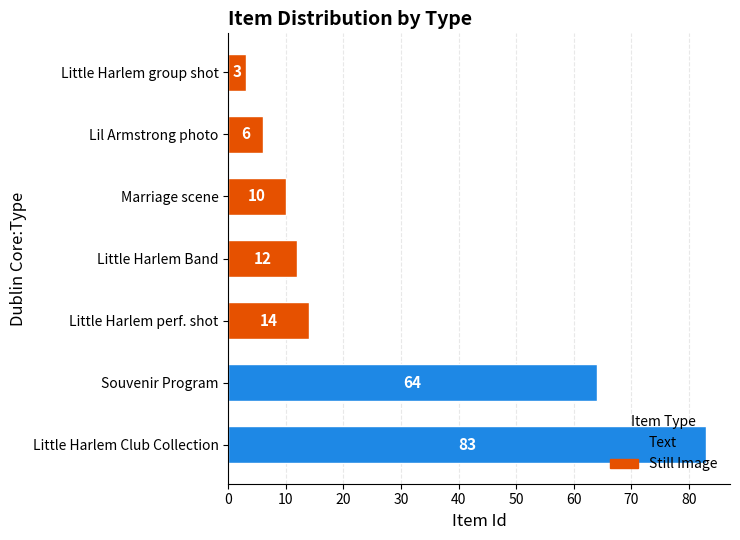

Read the value at Souvenir Program, to the nearest 10.

60